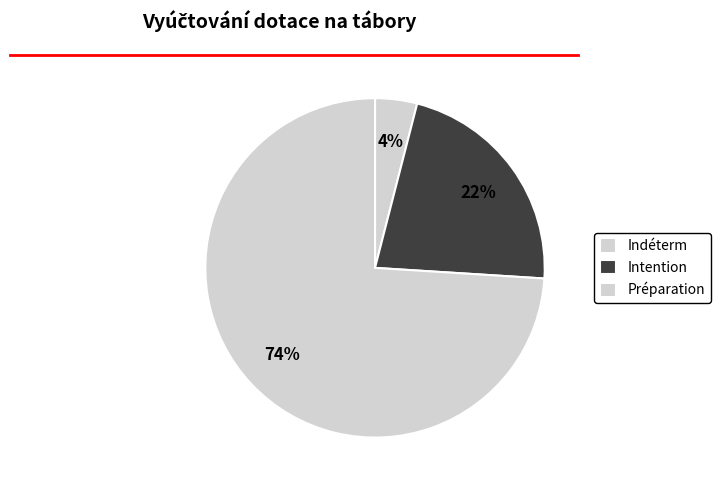

Count the number of slices in the pie.

3